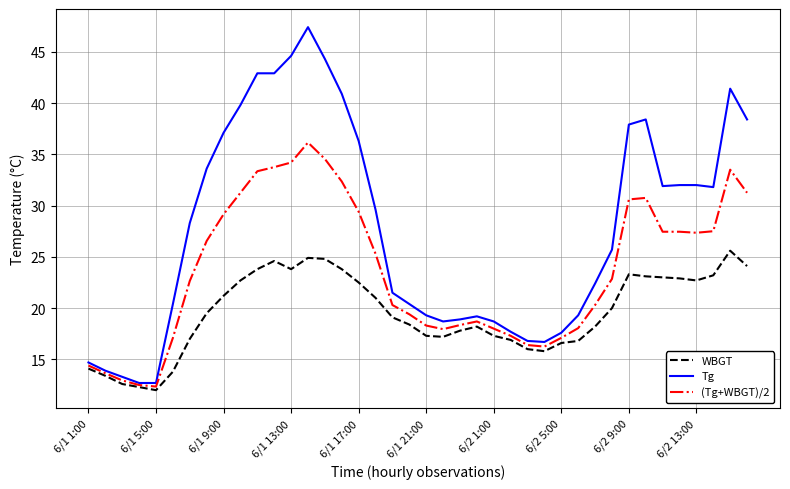

Which series has the widest spread of values?

Tg